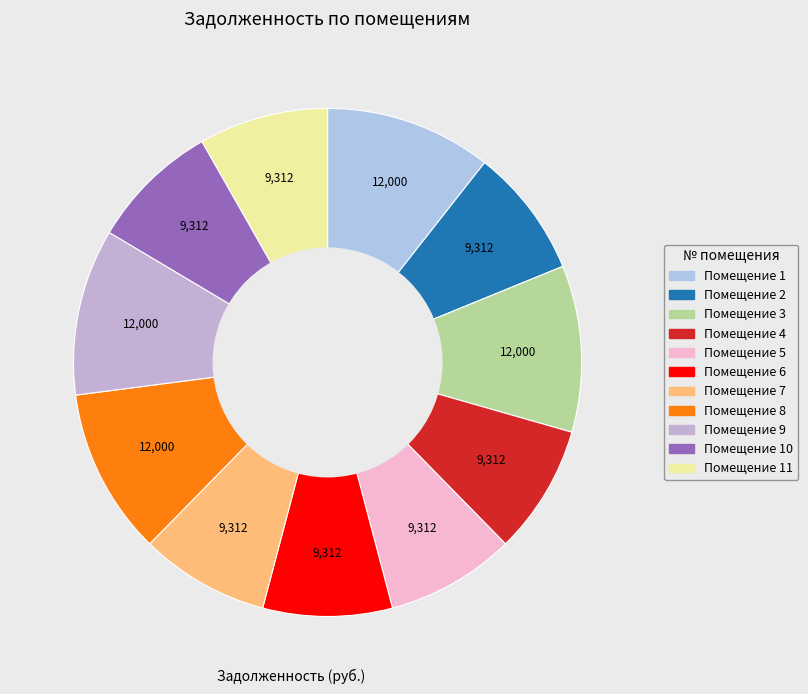

Which slice is the largest?

1